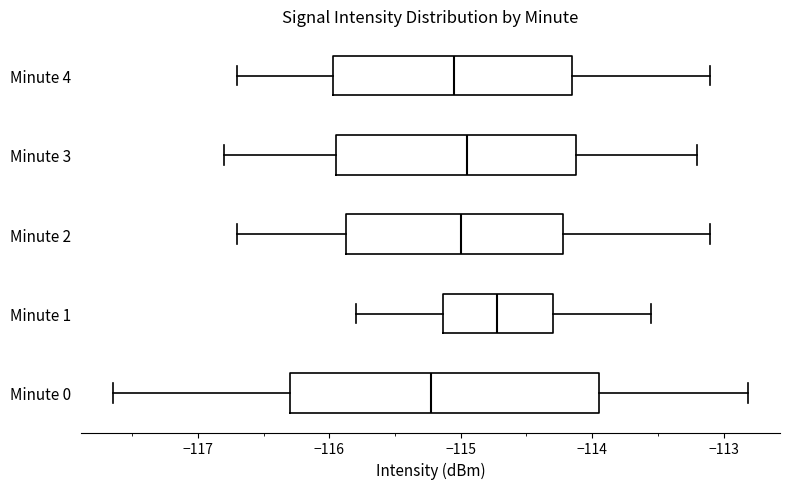

Reading bottom to top, read every box against the x-axis: the position of its median line, the range the box covers, and the ends of its whiskers. The values are not printed on the chart, so give them approximately, as read against the axis.

Minute 0: median -115.2, box -116.3 to -113.9, whiskers -117.6 to -112.8
Minute 1: median -114.7, box -115.1 to -114.3, whiskers -115.8 to -113.5
Minute 2: median -115.0, box -115.9 to -114.2, whiskers -116.7 to -113.1
Minute 3: median -114.9, box -115.9 to -114.1, whiskers -116.8 to -113.2
Minute 4: median -115.0, box -116.0 to -114.1, whiskers -116.7 to -113.1